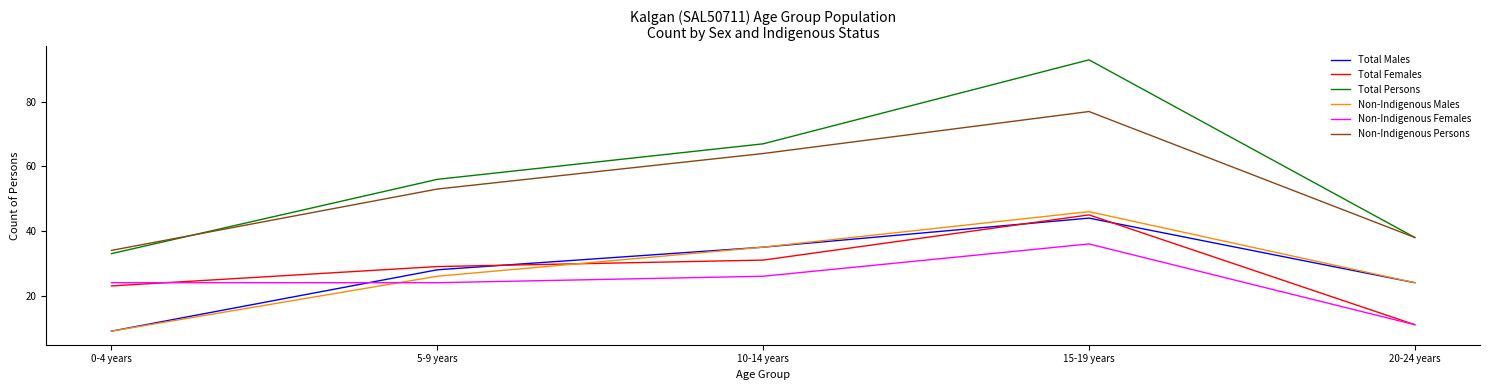

At which category does Non-Indigenous Persons reach its first local peak?

15-19 years